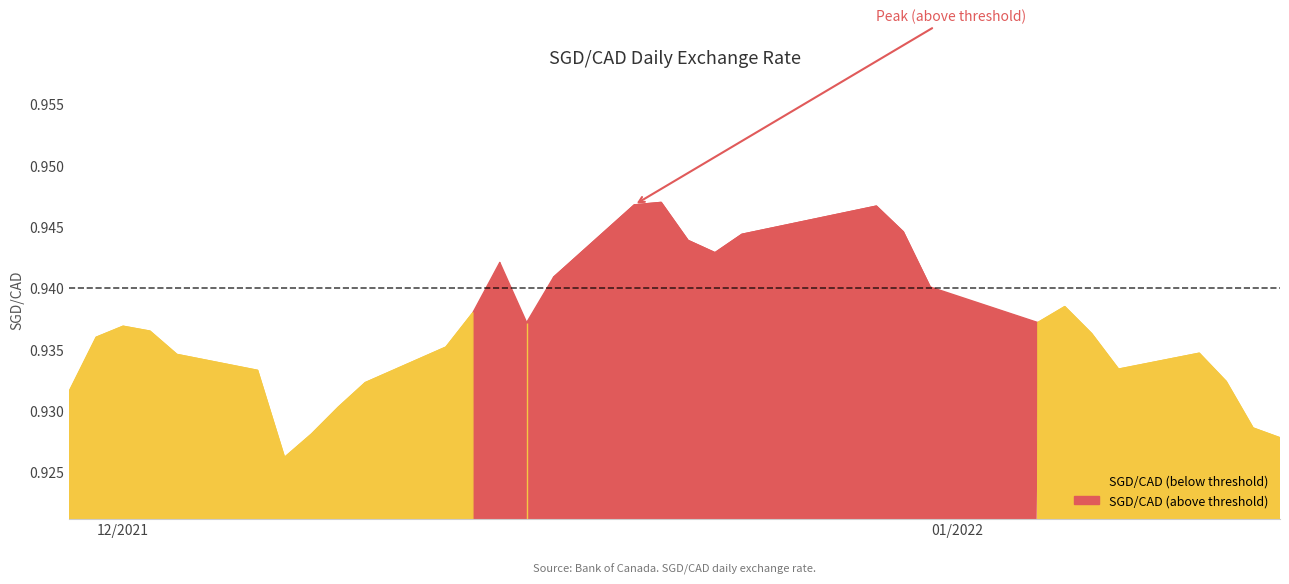

How many values are between 0 and 1?

31